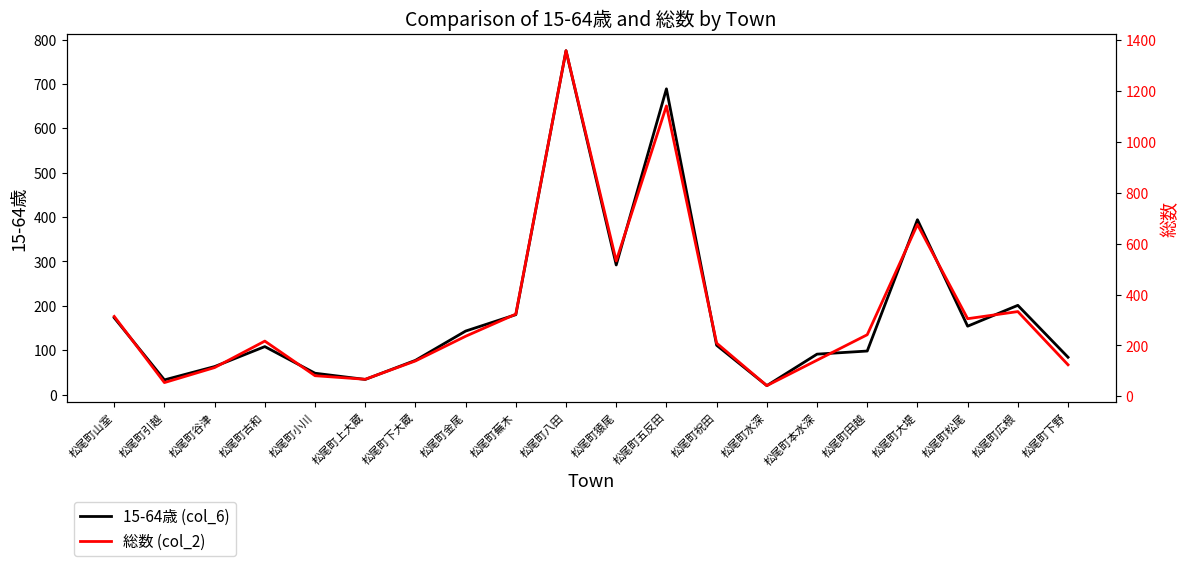

What is the value of the 15-64歳 (col_6) point at the 13th from the left?

111